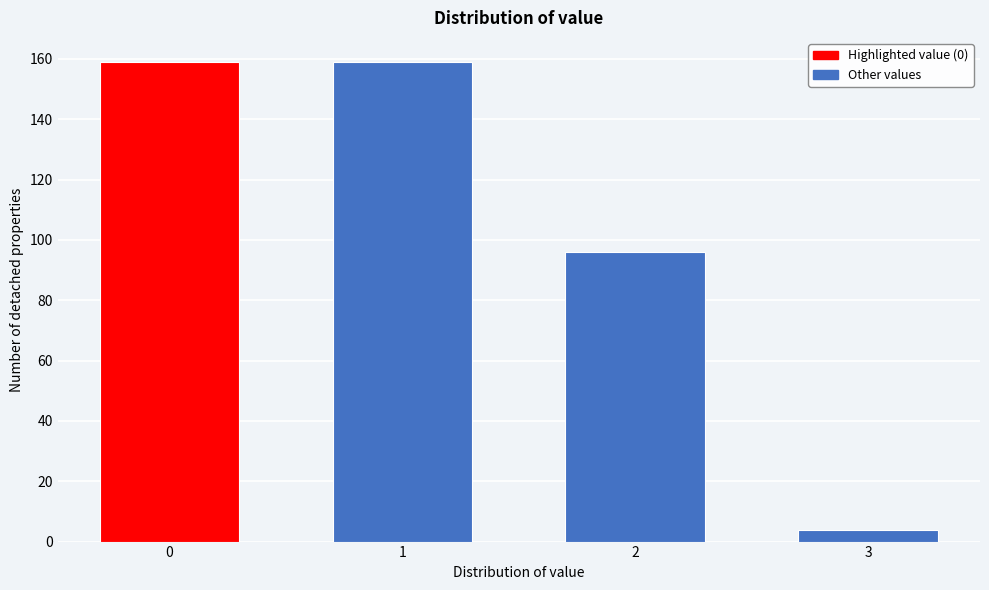

Reading right to left, list all the values displayed in this chart.

4	96	159	159